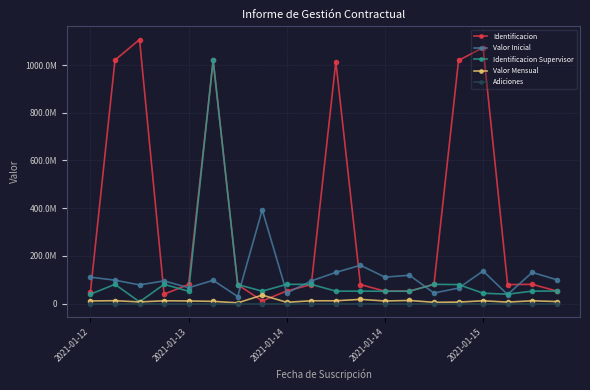

Where does the Valor Mensual series first go above 11102444?

2021-01-13